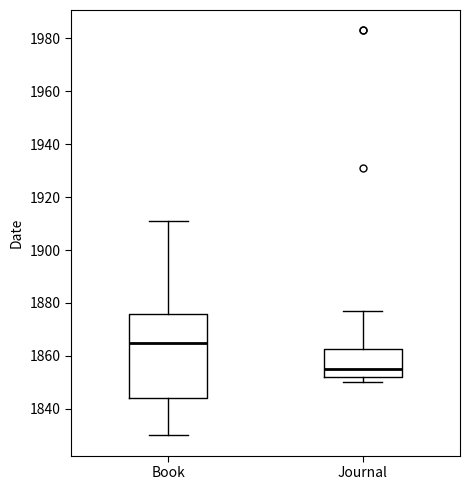

Reading left to right, transcribe this box plot: for each box, give where its median line is, the range the box spans, and where its two whiskers end, as read against the y-axis. The values are not printed on the chart, so give them approximately, as read against the axis.

Book: median 1866, box 1844 to 1876, whiskers 1830 to 1912
Journal: median 1856, box 1852 to 1862, whiskers 1850 to 1878